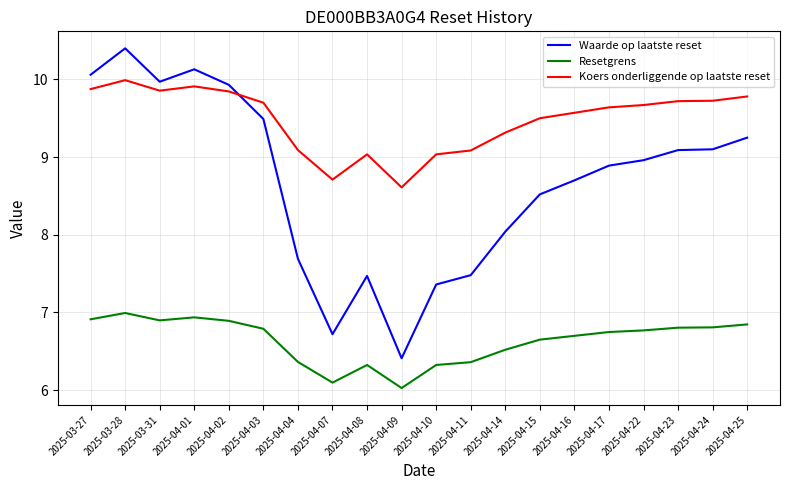

Which series has the widest spread of values?

Waarde op laatste reset